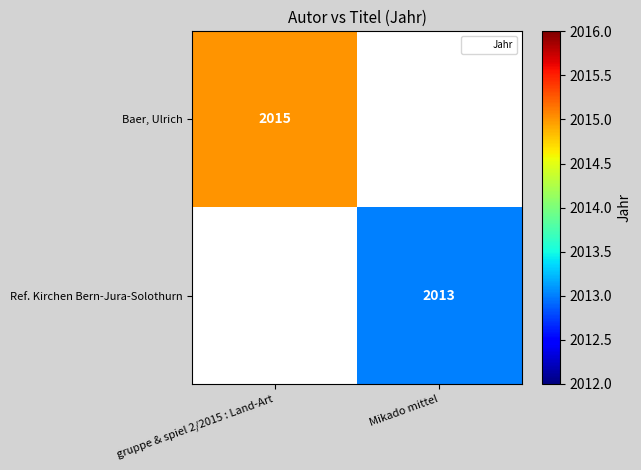

Is the value of Ref. Kirchen Bern-Jura-Solothurn at Mikado mittel greater than the value of Baer, Ulrich at gruppe & spiel 2/2015 : Land-Art?

No